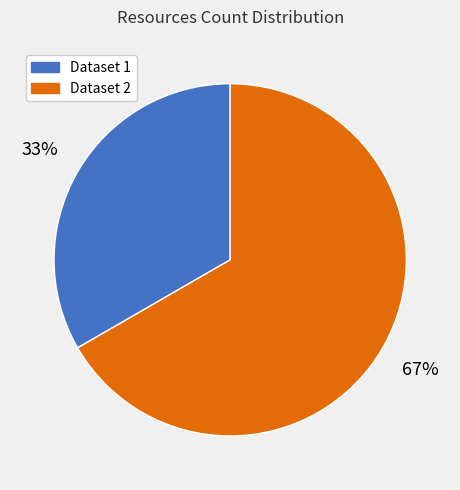

How many slices are in this pie chart?

2